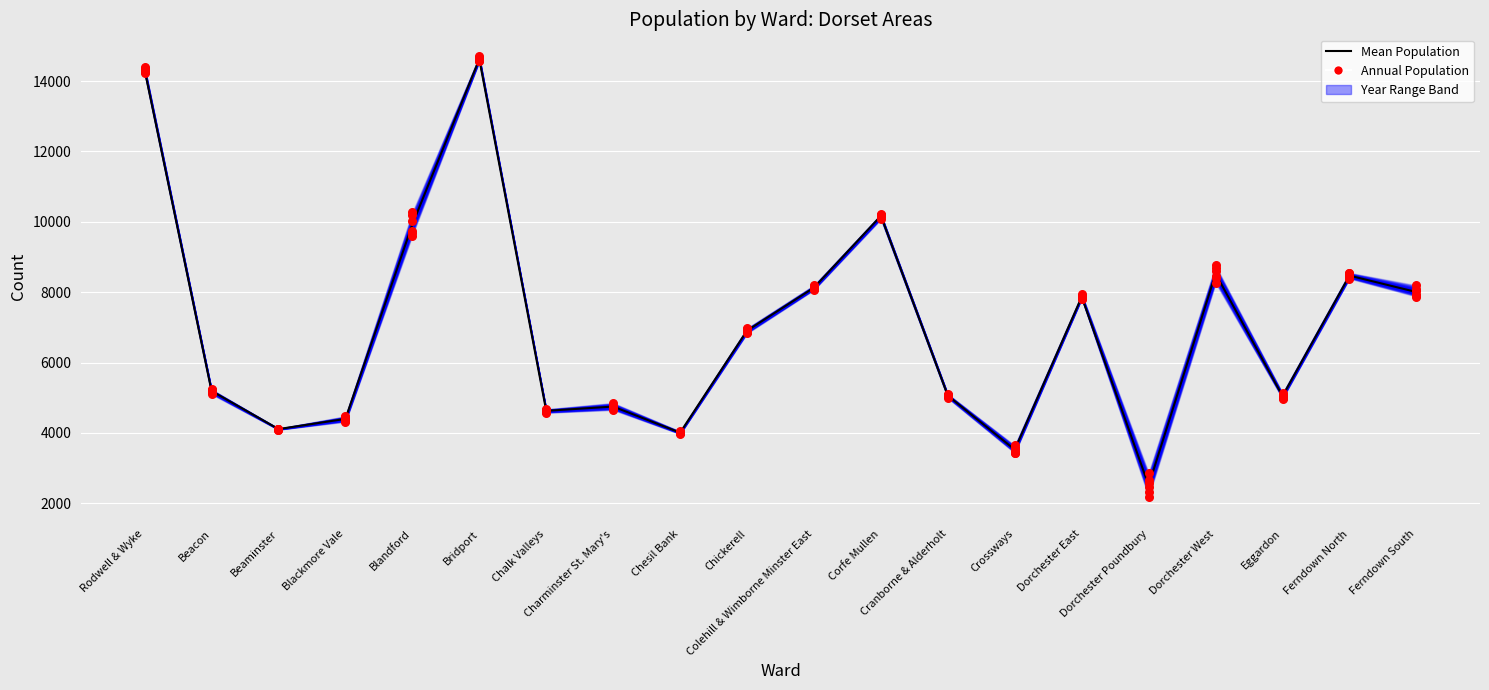

At how many categories does at least one series exceed 3179?

19